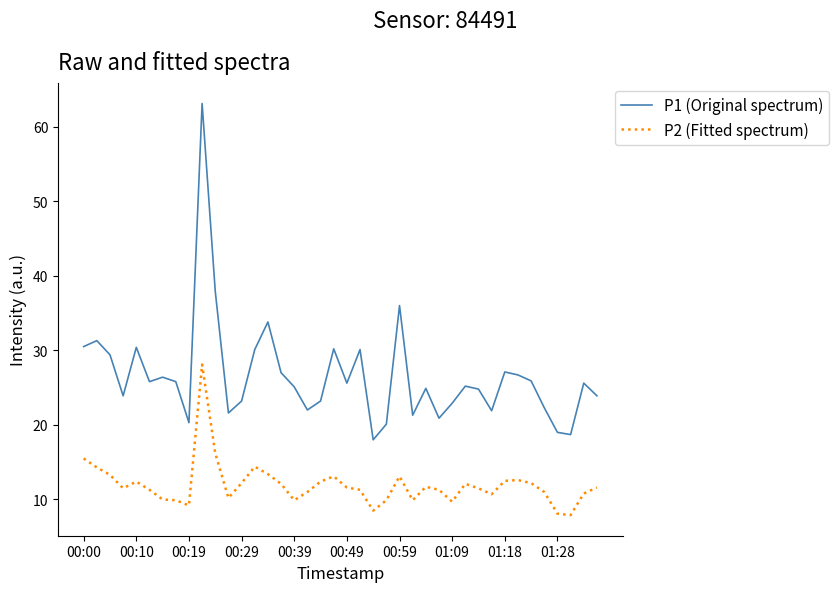

Which series has the largest total across all categories?

P1 (Original spectrum)